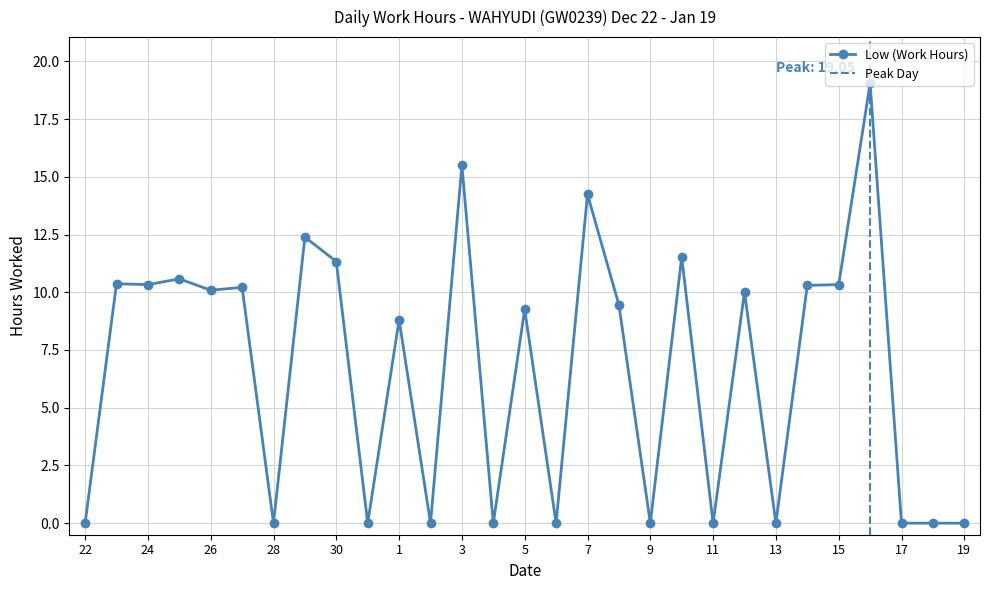

Is this an area chart (filled region under the line)?

No